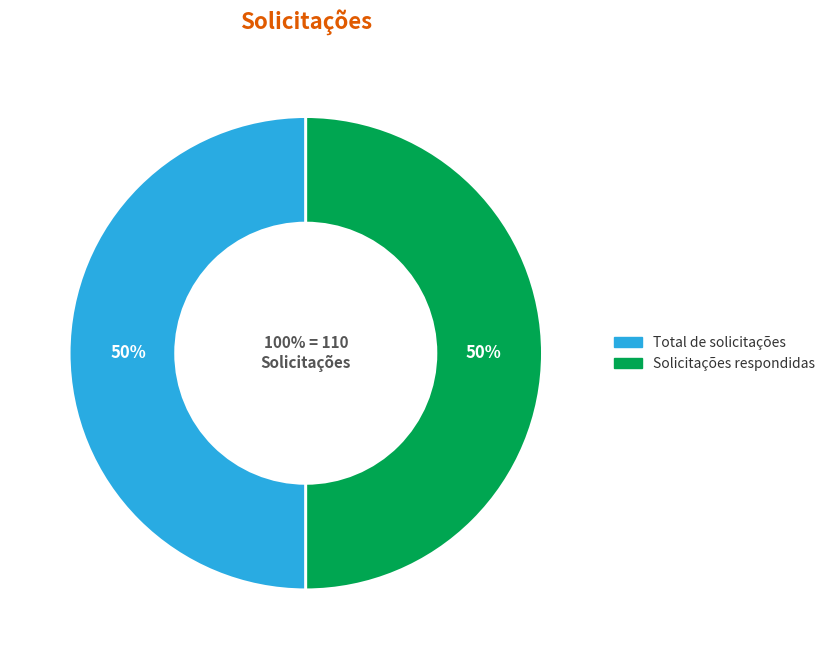

Is it true that Solicitações pendentes is 1% of the pie?

False